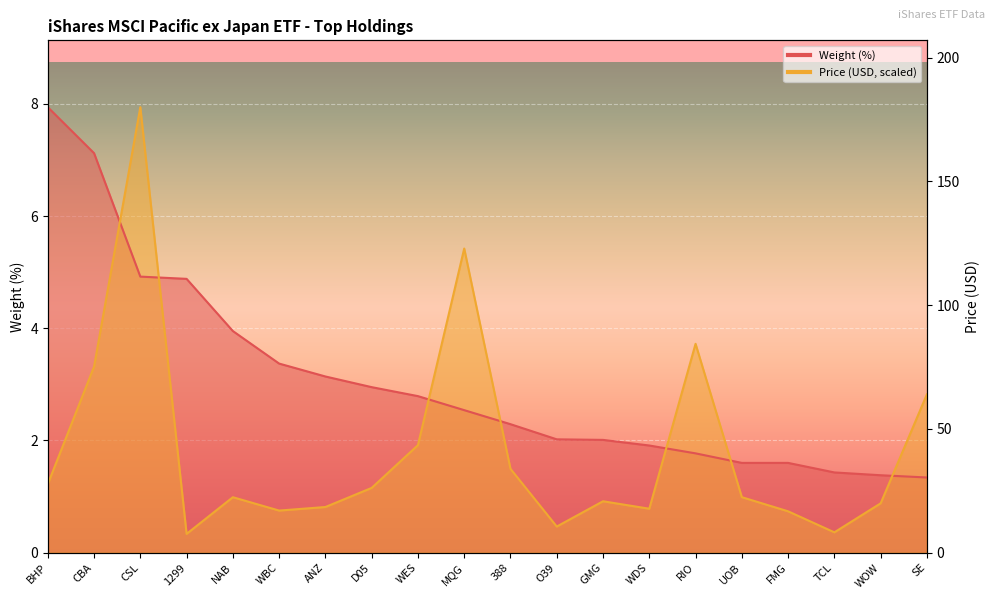

Reading left to right, extract all data points from this chart.

Weight (%): BHP=7.9	CBA=7.1	CSL=4.9	1299=4.9	NAB=4.0	WBC=3.4	ANZ=3.1	D05=3.0	WES=2.8	MQG=2.5	388=2.3	O39=2.0	GMG=2.0	WDS=1.9	RIO=1.8	UOB=1.6	FMG=1.6	TCL=1.4	WOW=1.4	SE=1.3
Price: BHP=1.2	CBA=3.3	CSL=7.9	1299=0.3	NAB=1.0	WBC=0.8	ANZ=0.8	D05=1.2	WES=1.9	MQG=5.4	388=1.5	O39=0.5	GMG=0.9	WDS=0.8	RIO=3.7	UOB=1.0	FMG=0.7	TCL=0.4	WOW=0.9	SE=2.8